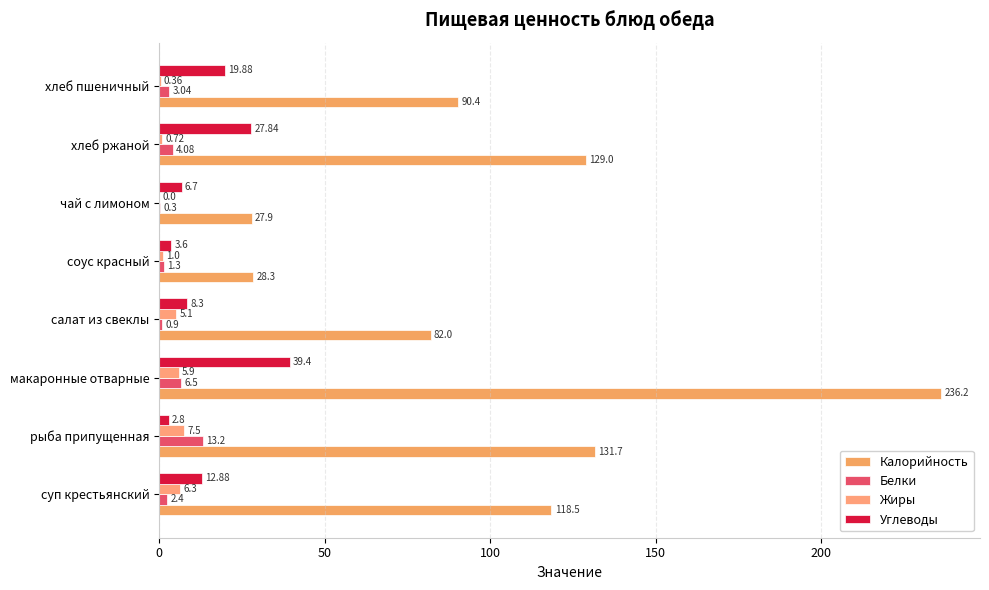

Rank the series by their maximum value, from lowest to highest.

Жиры, Белки, Углеводы, Калорийность